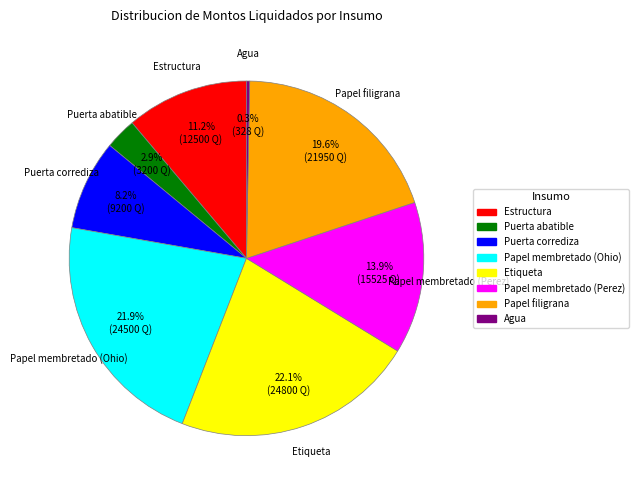

To the nearest percent, what is the combined percentage of Papel filigrana and Puerta abatible?

22%